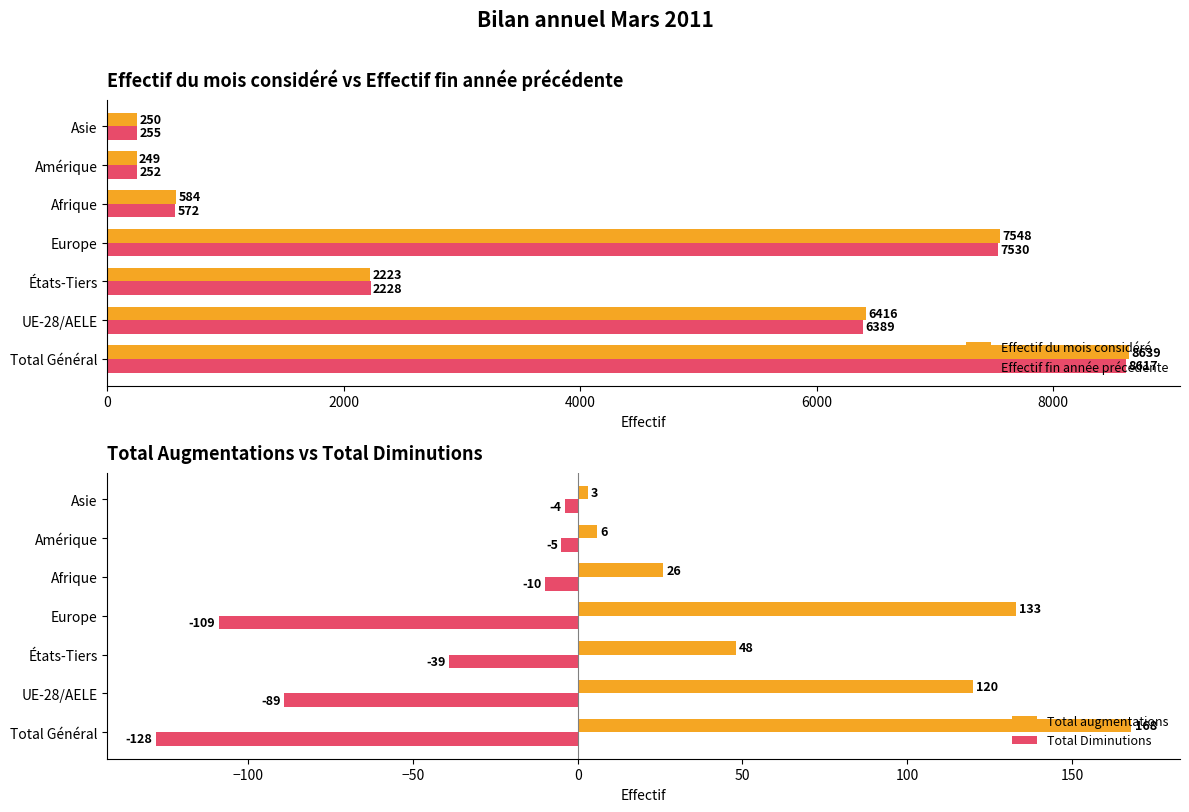

Is it true that Effectif du mois considéré equals 176 at Afrique?

False